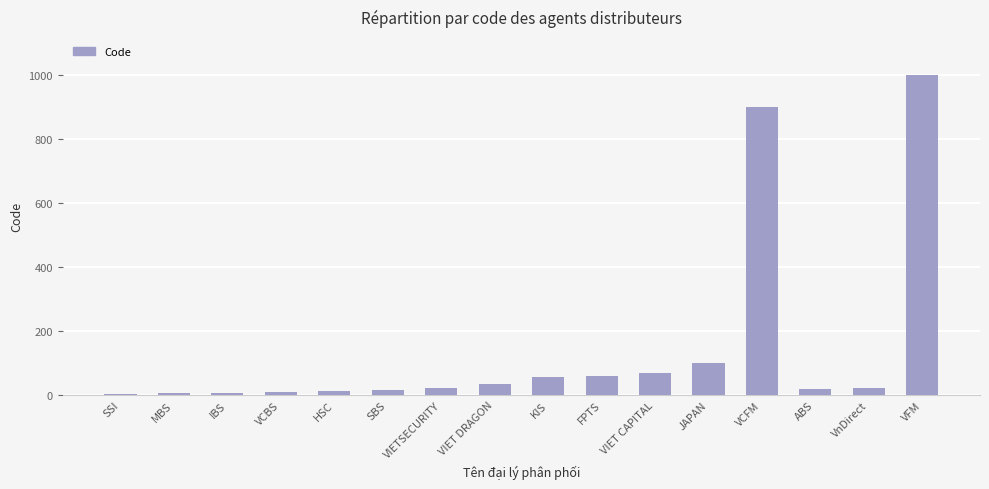

What is the greatest value displayed?

999